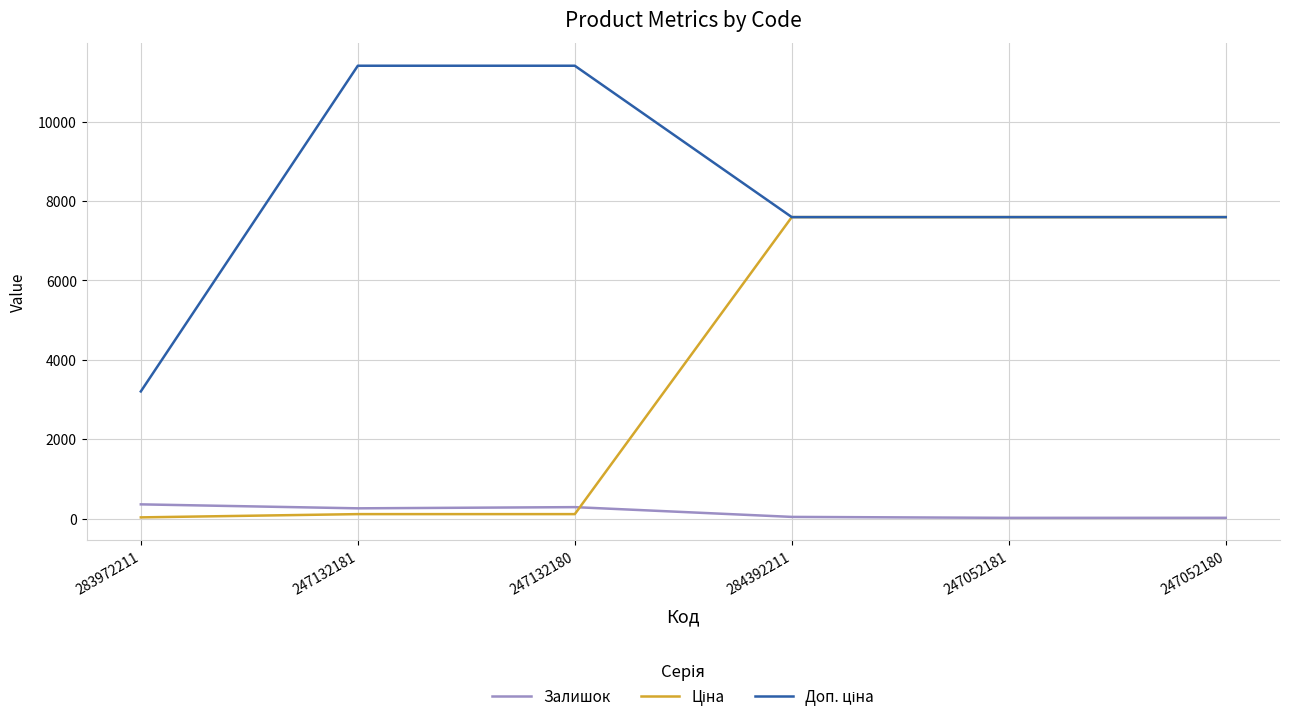

At 247052181, list the series in order from smallest to largest.

Залишок, Ціна, Доп. ціна